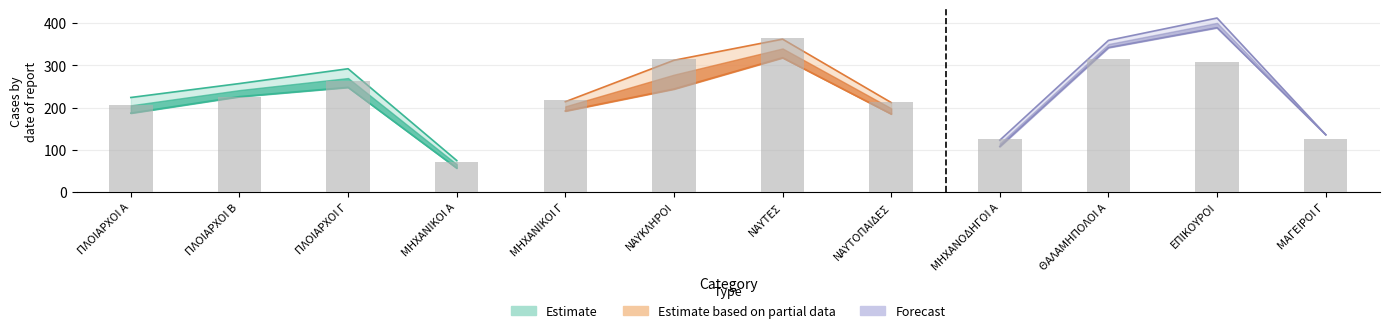

Which has a higher value, ΜΗΧΑΝΙΚΟΙ Α or ΝΑΥΤΕΣ?

ΝΑΥΤΕΣ